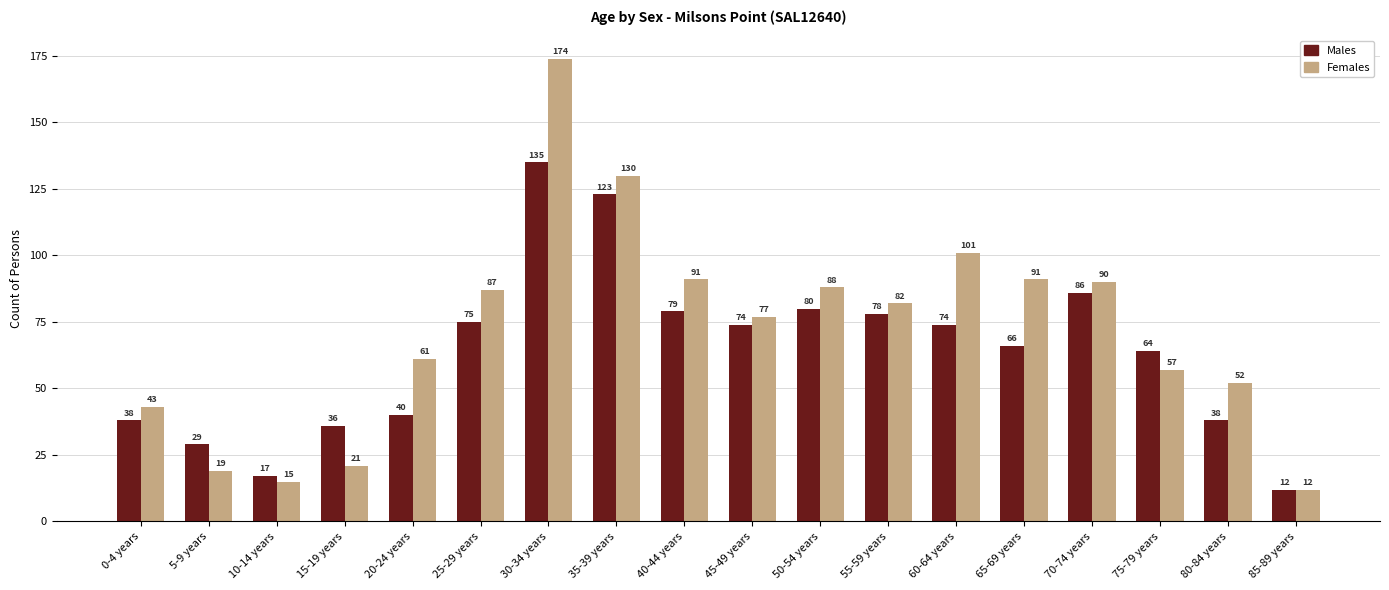

How many values in the Females series are below 82?

9